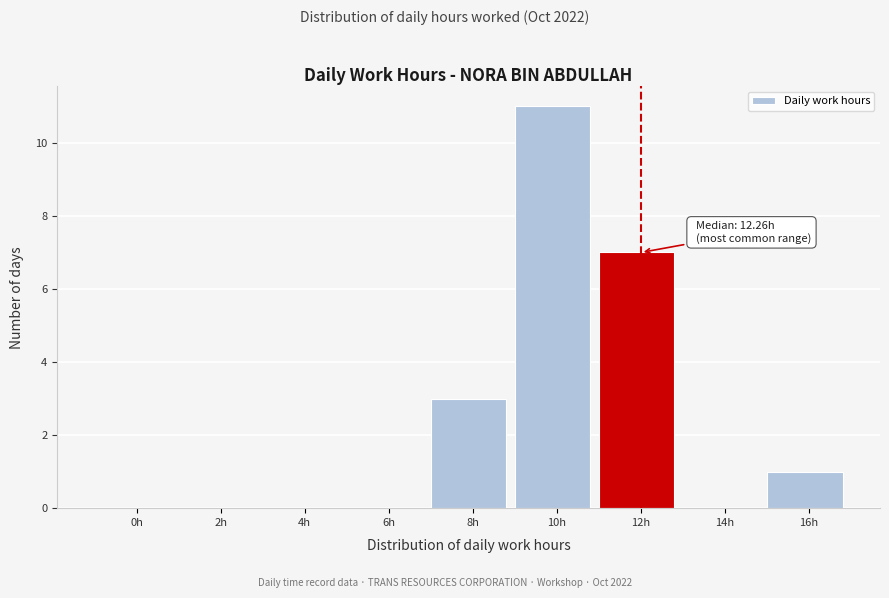

Reading left to right, transcribe all the data shown in this chart.

0h=0	2h=0	4h=0	6h=0	8h=3	10h=11	12h=7	14h=0	16h=1